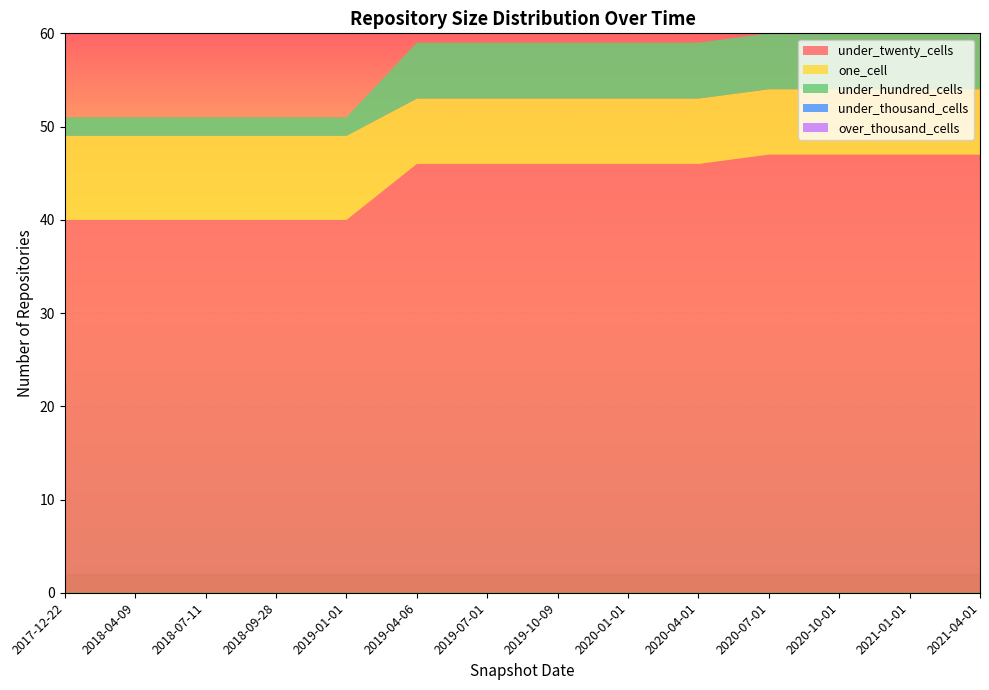

Reading left to right, extract all data points from this chart.

under_twenty_cells: 40	40	40	40	40	46	46	46	46	46	47	47	47	47
one_cell: 9	9	9	9	9	7	7	7	7	7	7	7	7	7
under_hundred_cells: 2	2	2	2	2	6	6	6	6	6	6	6	6	6
under_thousand_cells: 0	0	0	0	0	0	0	0	0	0	0	0	0	0
over_thousand_cells: 0	0	0	0	0	0	0	0	0	0	0	0	0	0